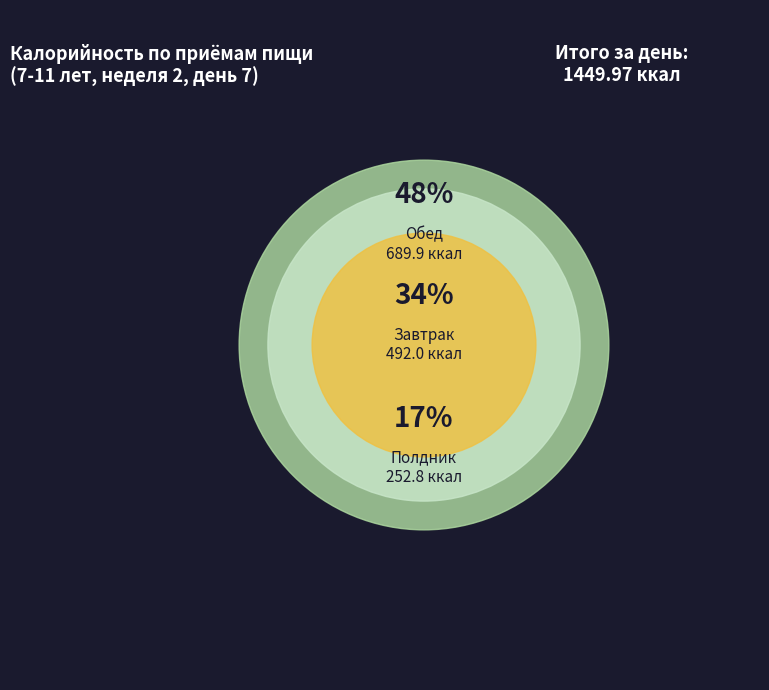

Rank the categories by value from lowest to highest.

Полдник, Завтрак, Обед